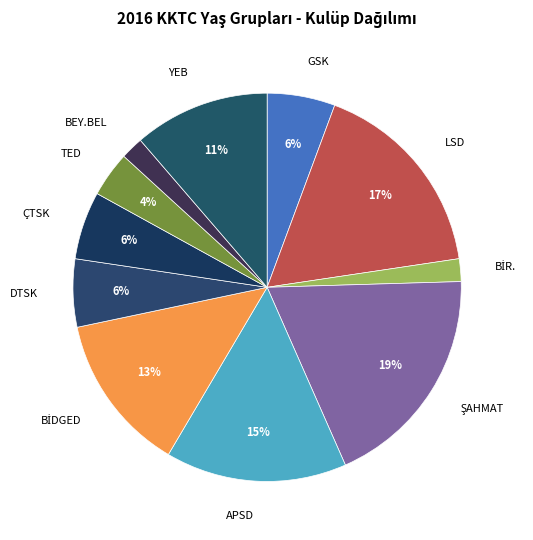

Is it true that ÇTSK is 6% of the pie?

True